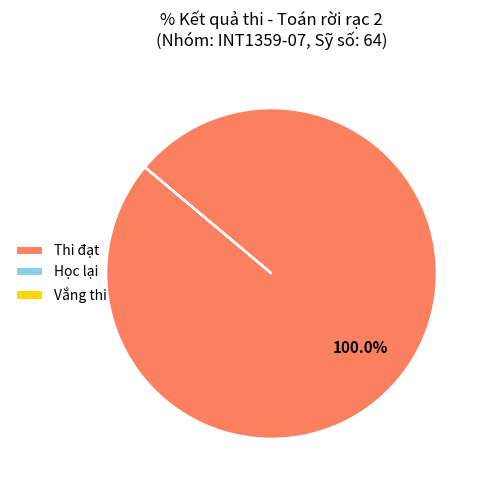

What is the majority slice?

Thi đạt